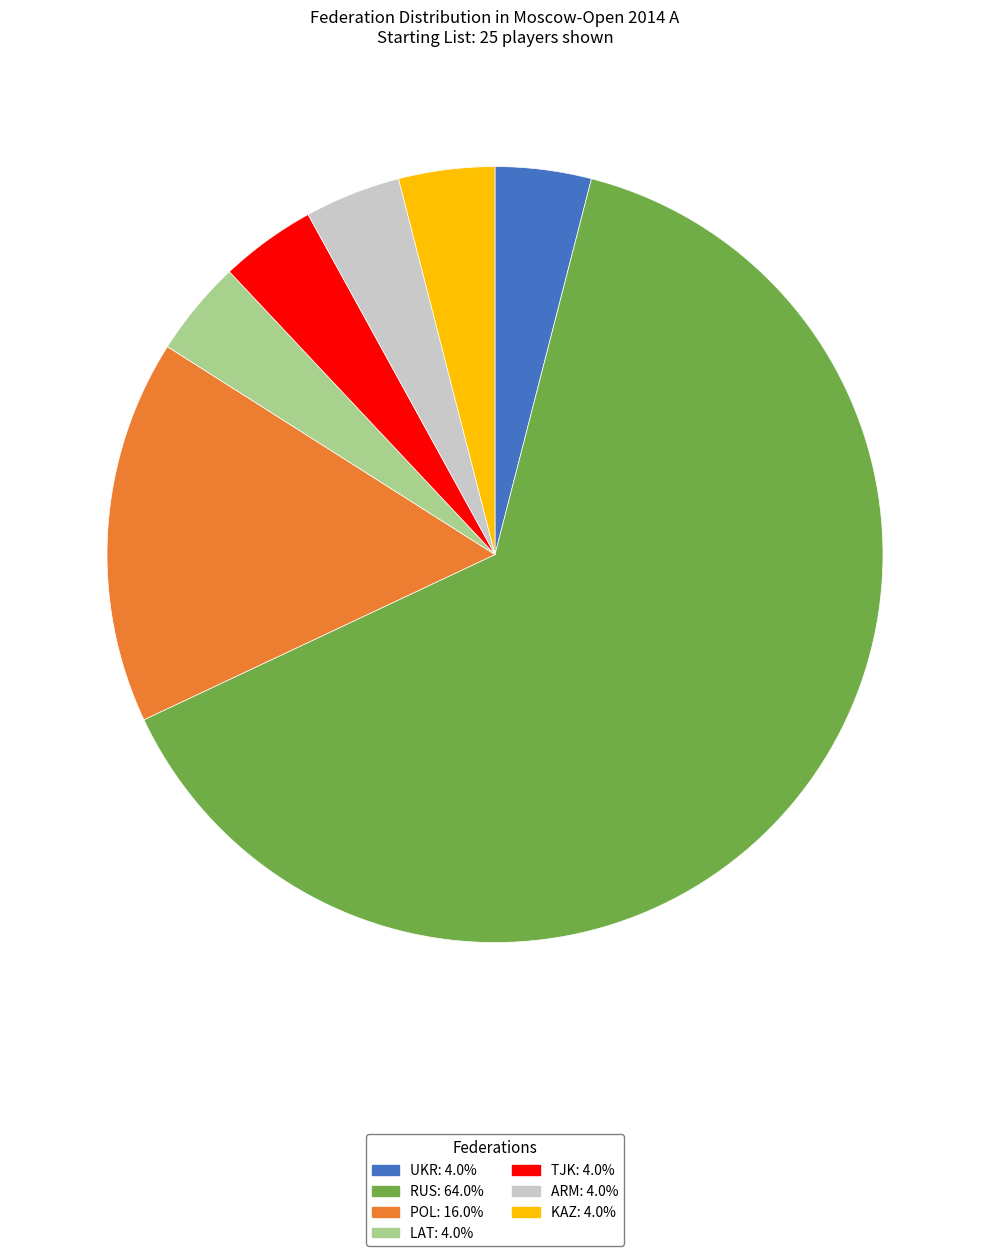

Approximately how many times larger is the value at POL: 16.0% compared to TJK: 4.0%?

4.0